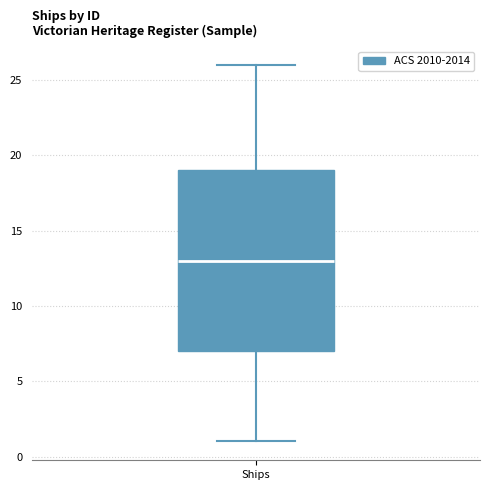

Read this box plot against the y-axis: the position of the median line, the range covered by the box, and the ends of both whiskers. The values are not printed on the chart, so give them approximately, as read against the axis.

median 13, box 7 to 19, whiskers 1 to 26